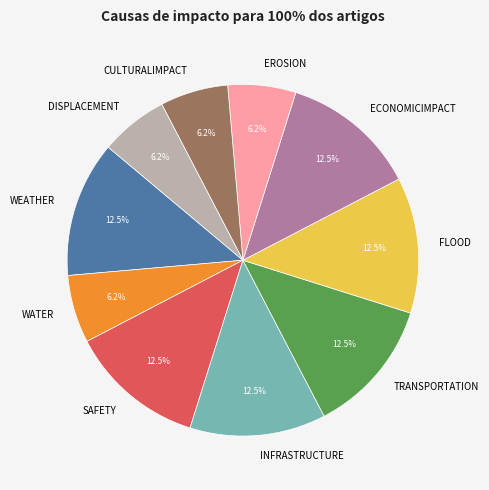

How many segments does this pie chart have?

10